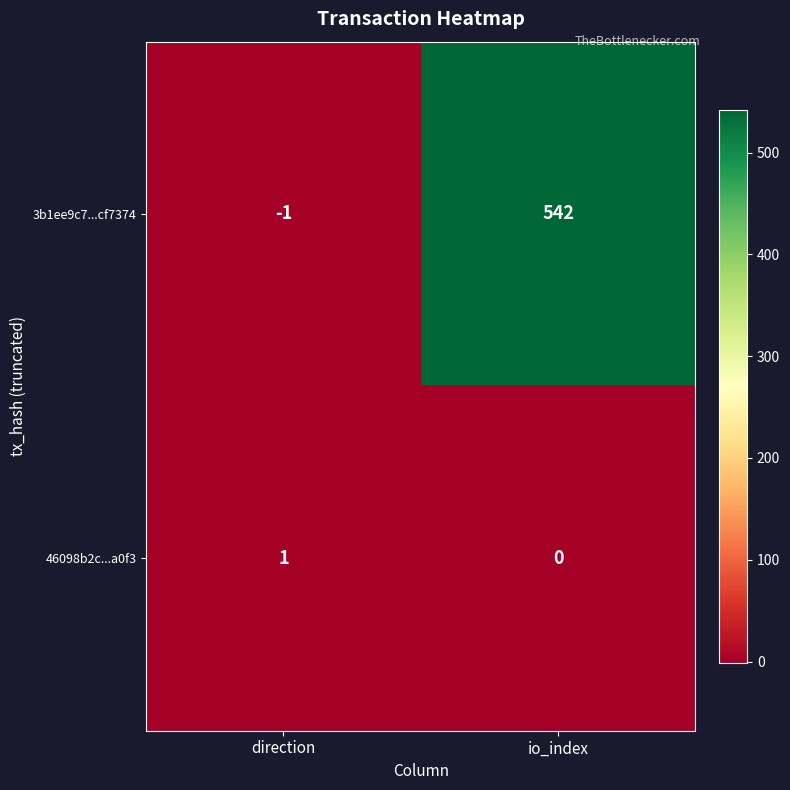

Reading left to right, transcribe all the data shown in this chart.

3b1ee9c7...cf7374: direction=-1	io_index=542
46098b2c...a0f3: direction=1	io_index=0